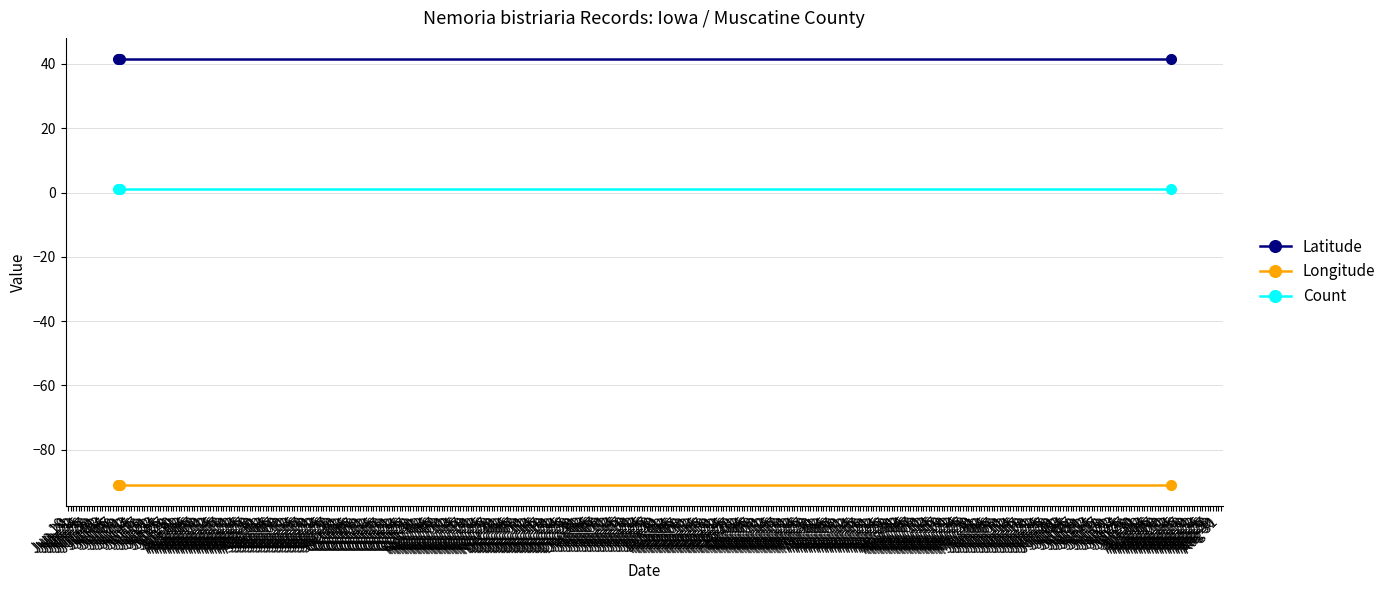

What is the average value of the Count series?

1.0